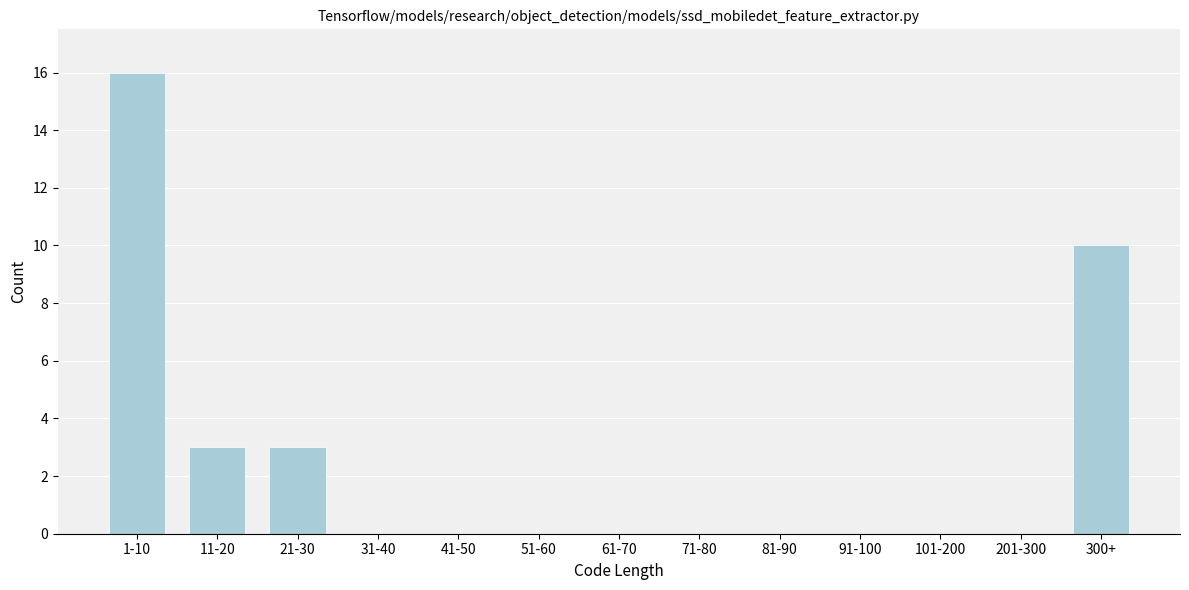

Reading right to left, what are all the values shown in this chart?

300+=10	201-300=0	101-200=0	91-100=0	81-90=0	71-80=0	61-70=0	51-60=0	41-50=0	31-40=0	21-30=3	11-20=3	1-10=16